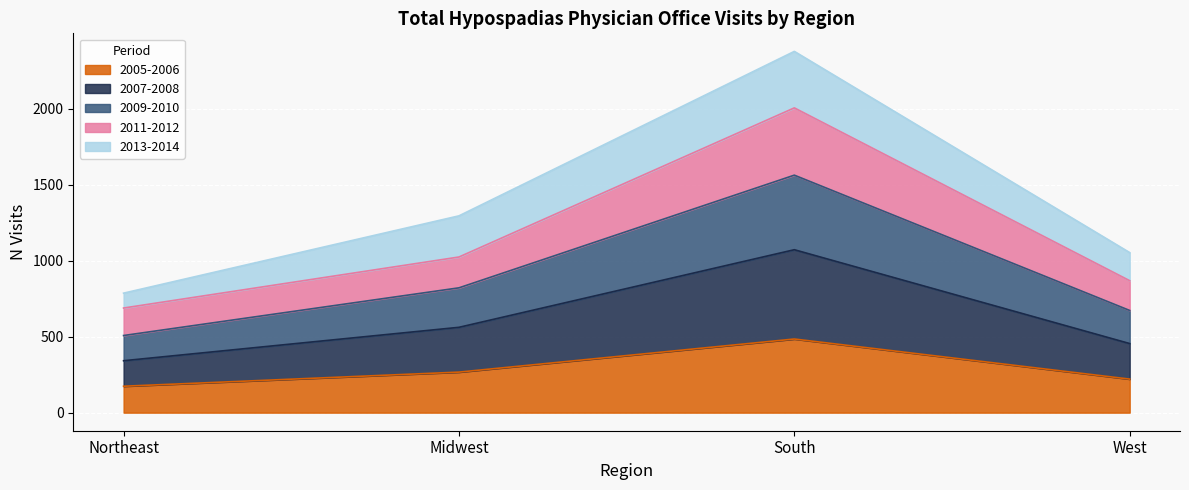

At which category is the sum across all series the highest?

South